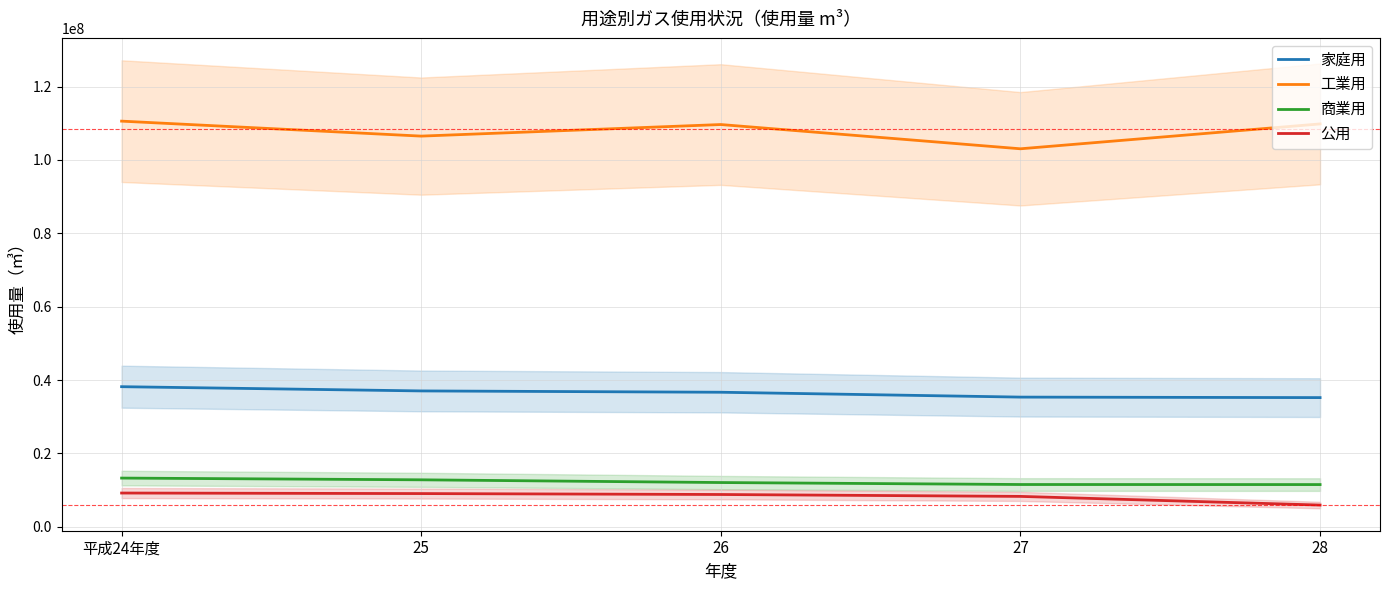

Reading left to right, extract all data points from this chart.

家庭用: 38194101	37037975	36678851	35353323	35217428
工業用: 110594006	106511573	109666480	103055070	109834236
商業用: 13276660	12803591	12060381	11522564	11506764
公用: 9199353	9053365	8799837	8282612	5920310